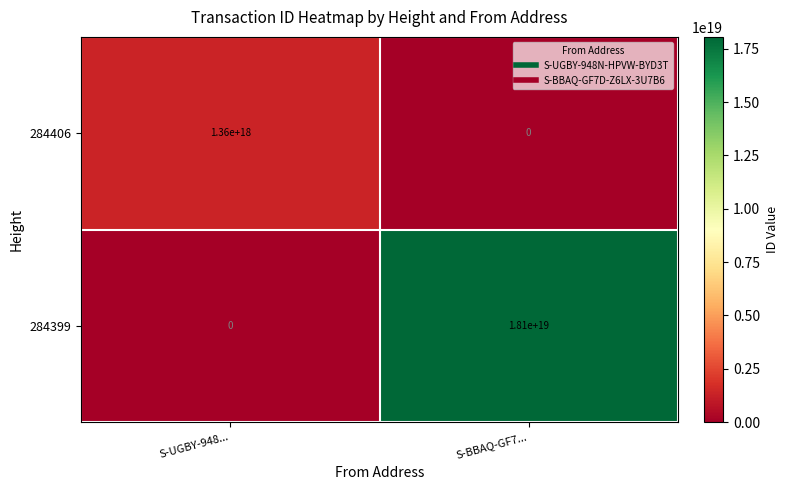

At which category is the sum across all series the highest?

S-BBAQ-GF7...